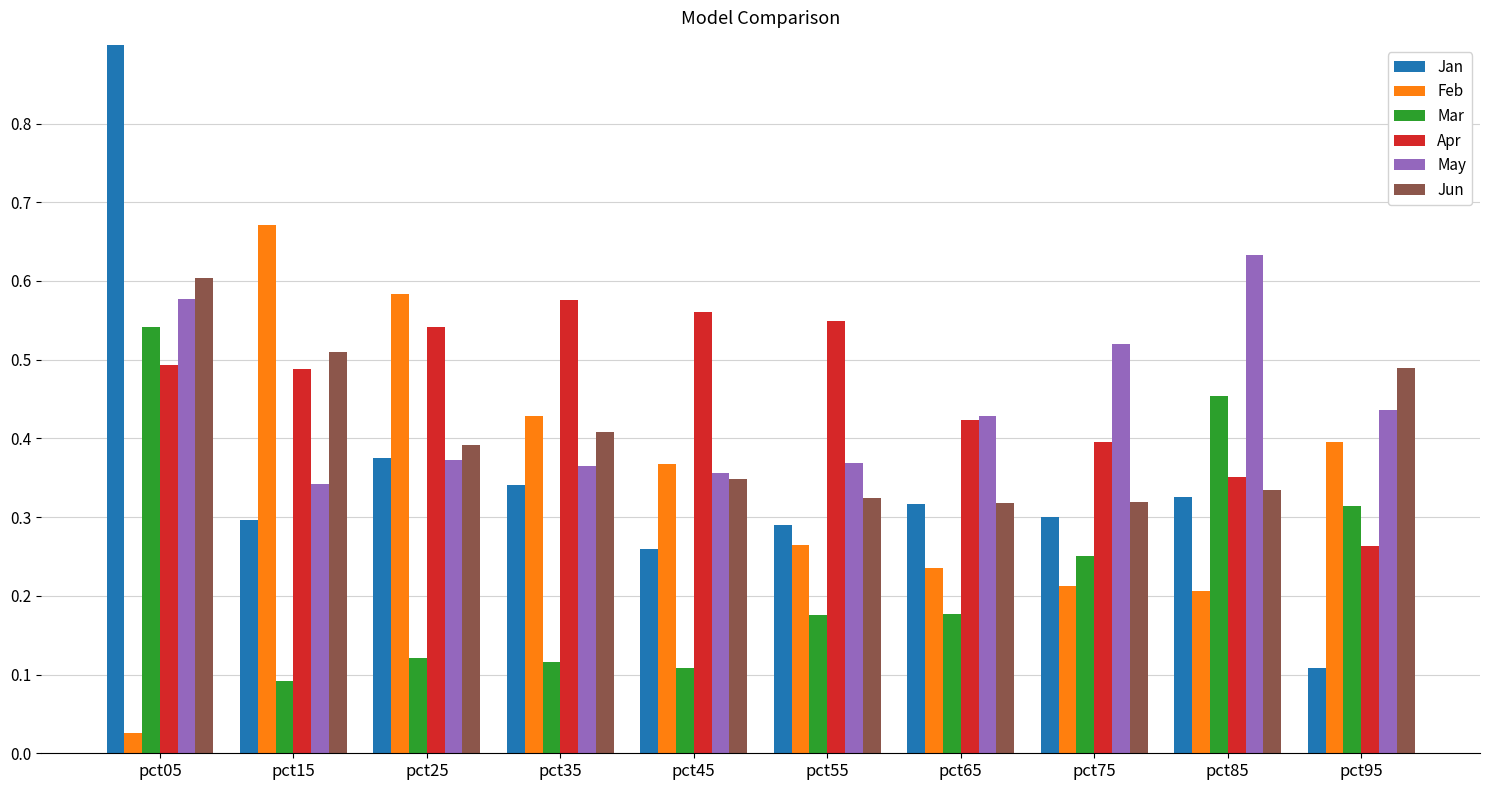

True or false: Jan has a value of 0.2 at pct35.

False